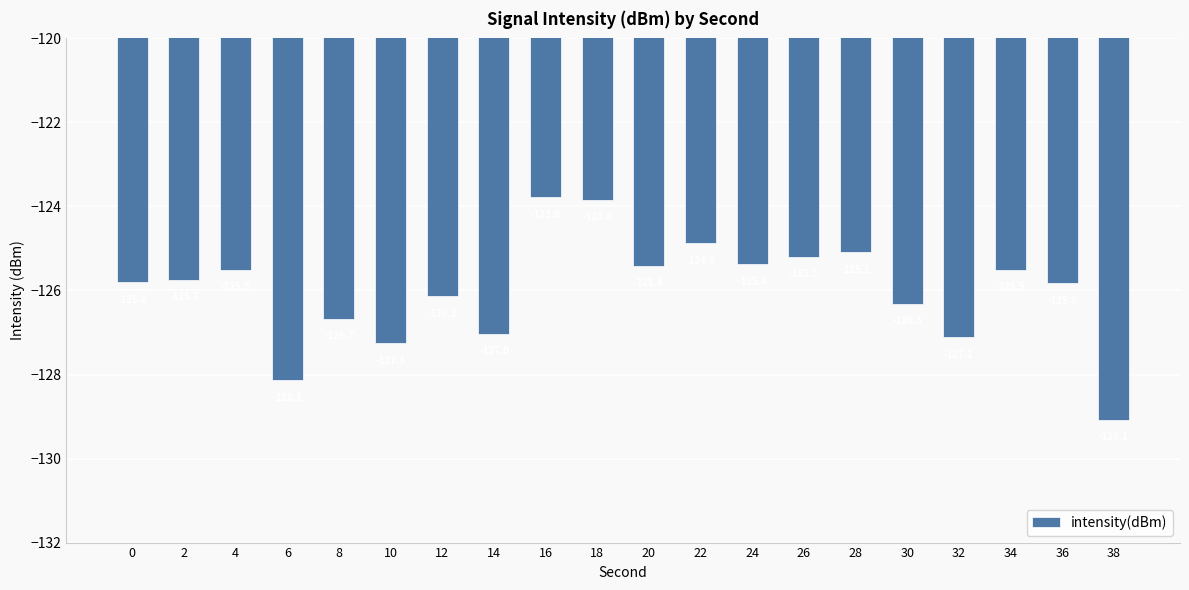

True or false: the data shows -59.1 at 26.

False